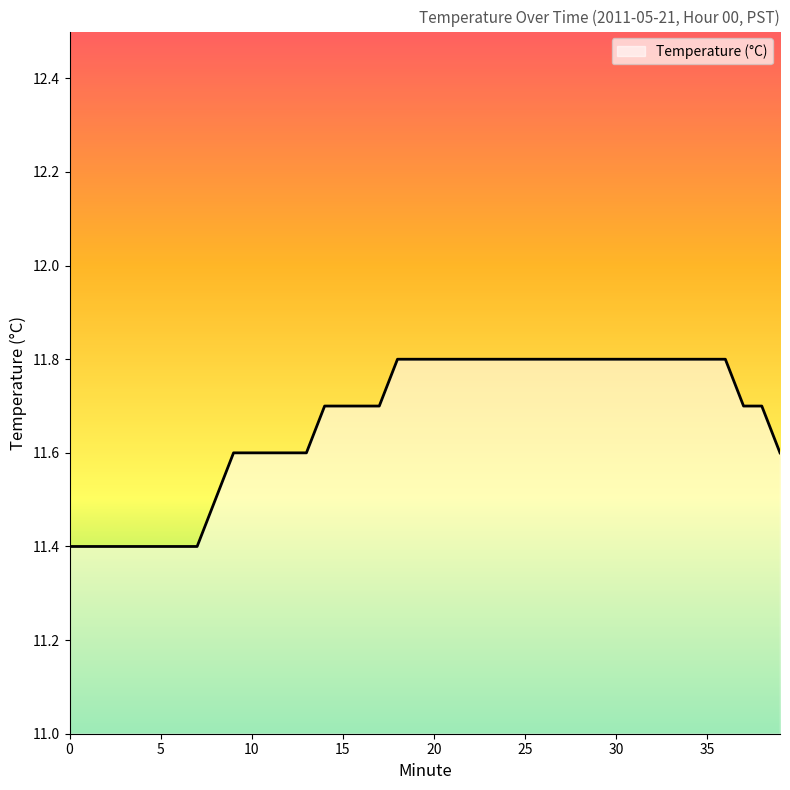

What is the greatest value displayed?

11.8